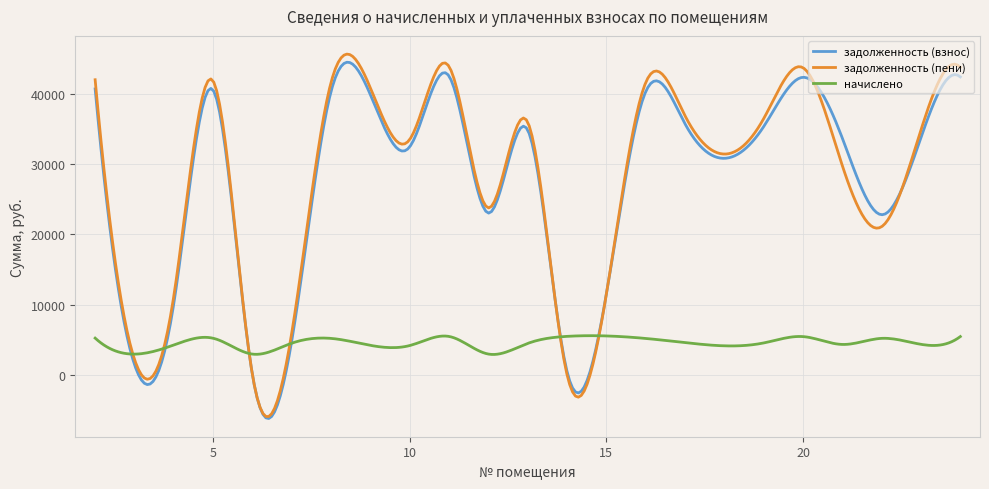

Is this an area chart (filled region under the line)?

No